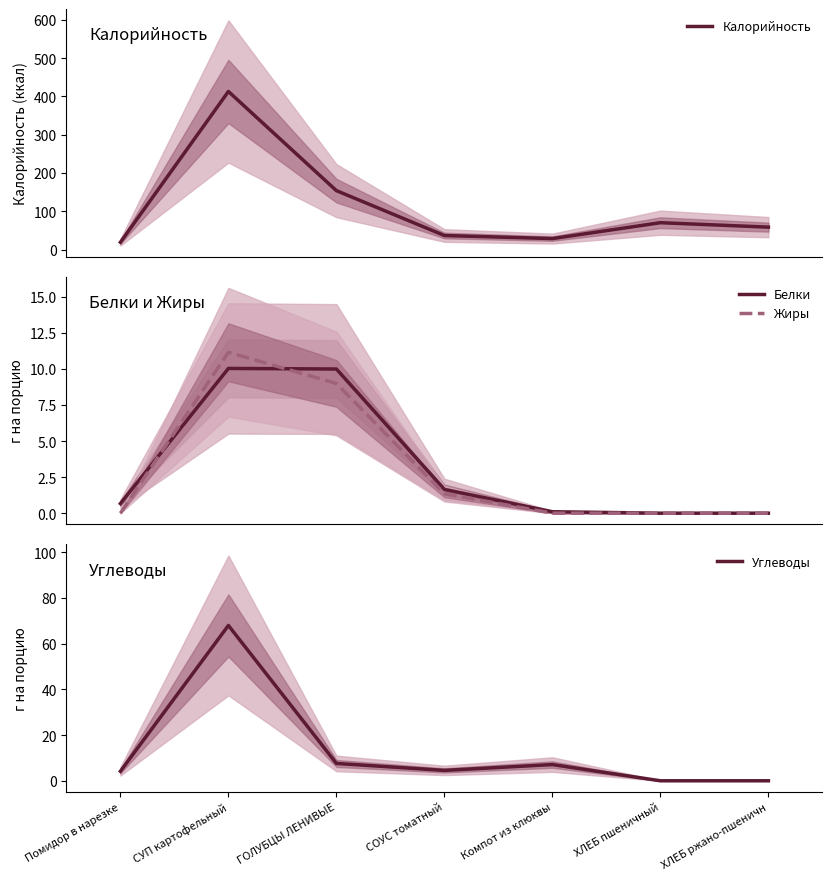

What is the sum of the Белки values at СУП картофельный and Компот из клюквы?

10.1